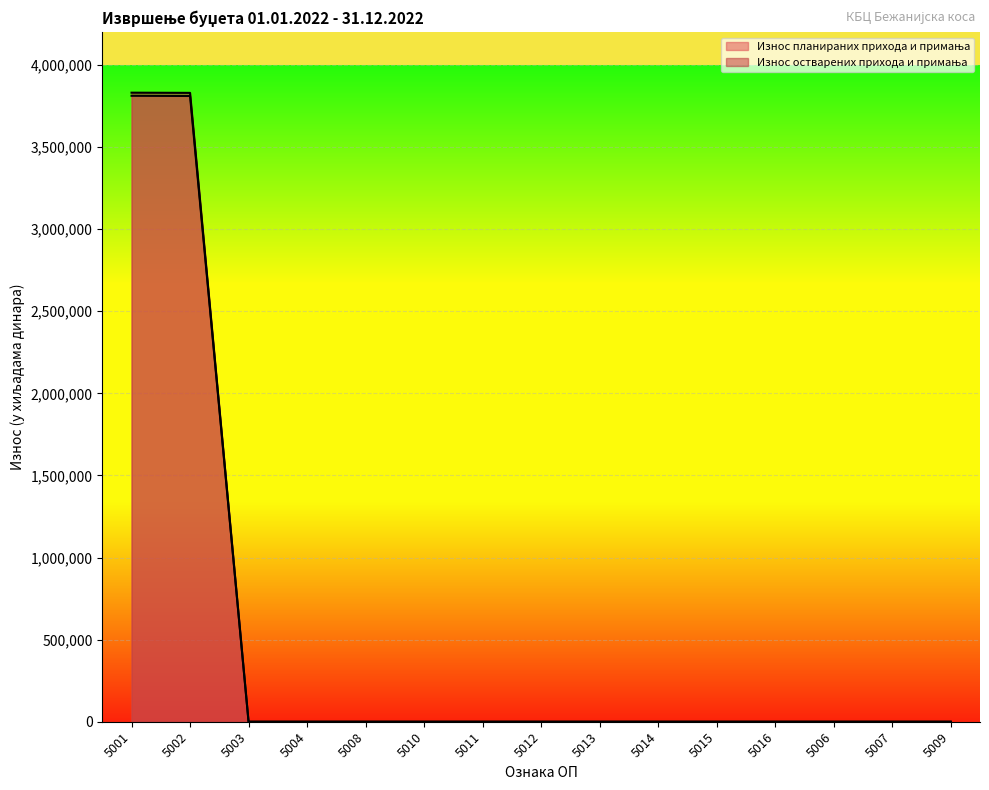

True or false: Износ планираних прихода и примања and Износ остварених прихода и примања cross at least once.

False